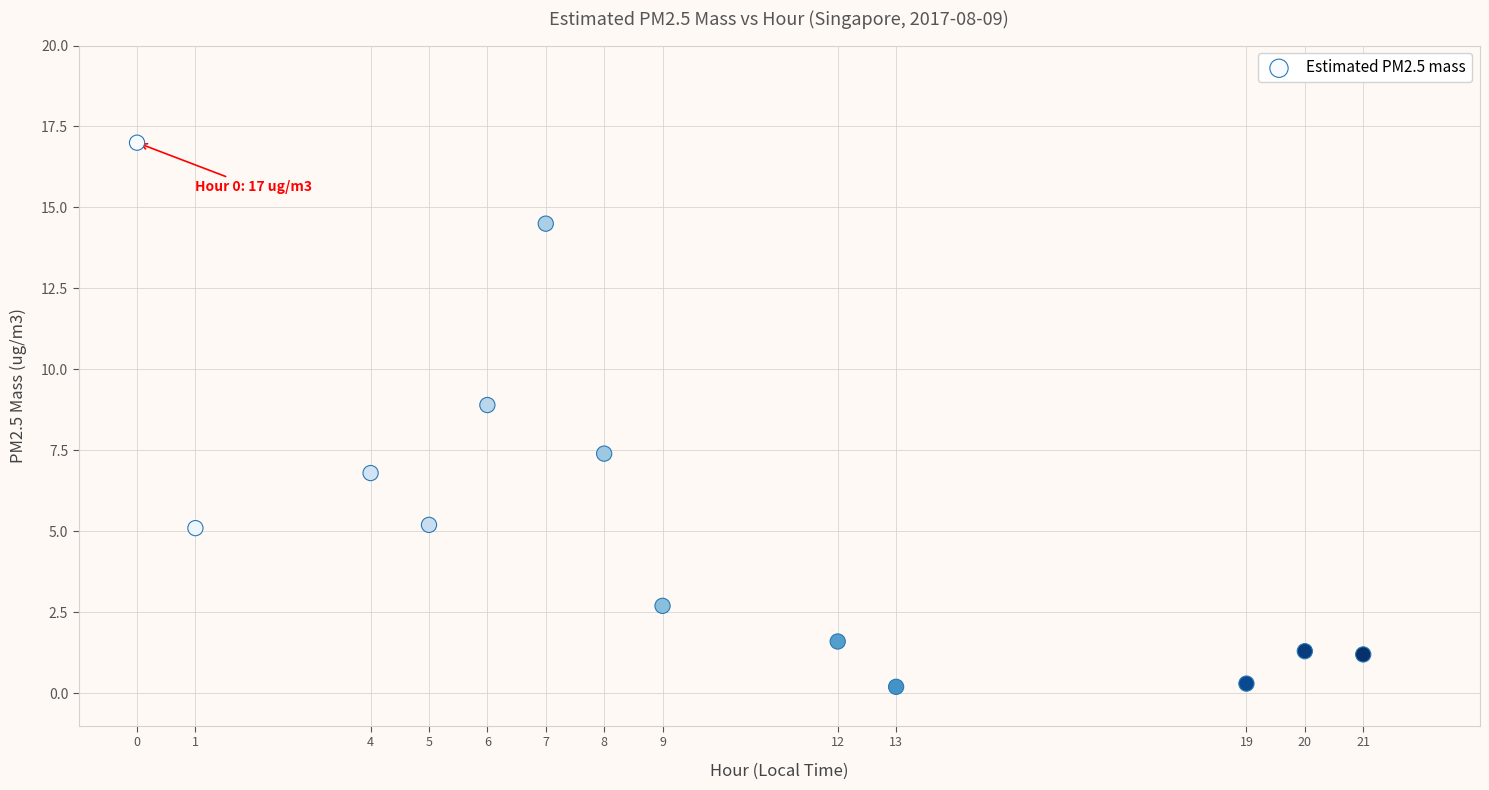

What Y value in the scatter plot is closest to 8?

7.4